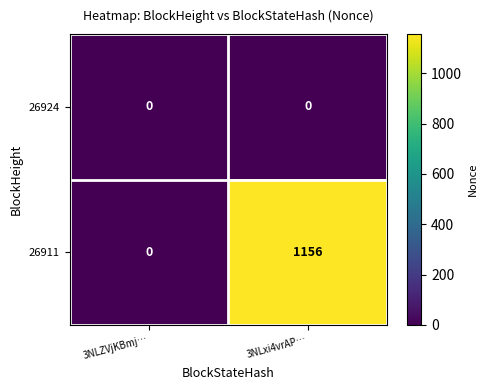

True or false: 26911 has a value of 1156 at 3NLxi4vrAP….

True